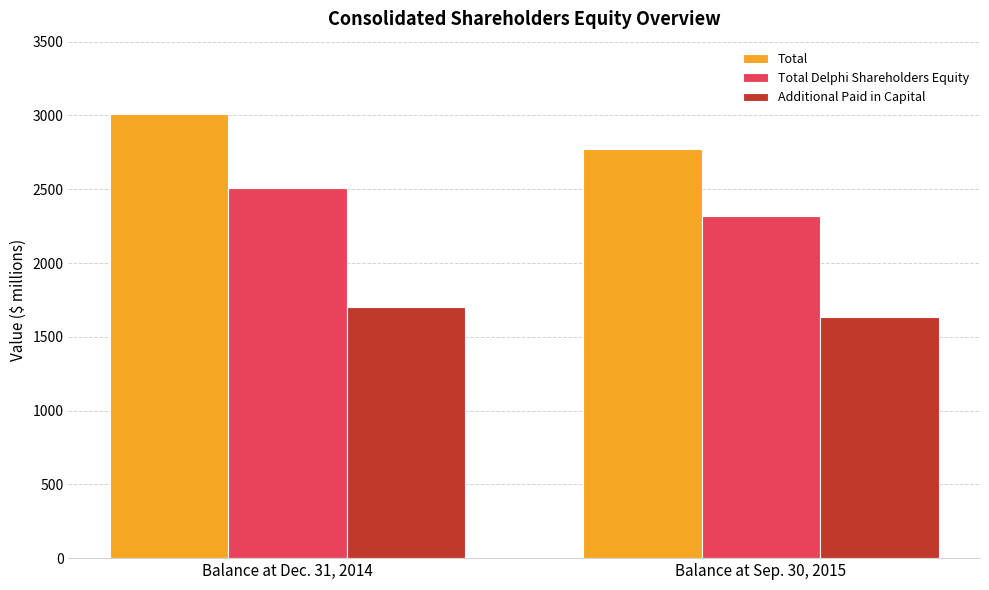

What is the label of the 1st bar from the left?

Balance at Dec. 31, 2014